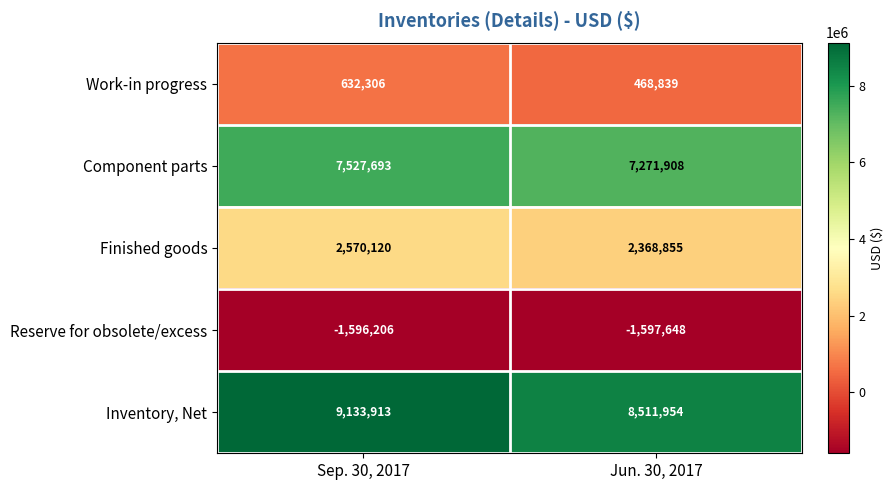

Which series changed the most between Sep. 30, 2017 and Jun. 30, 2017?

Inventory, Net